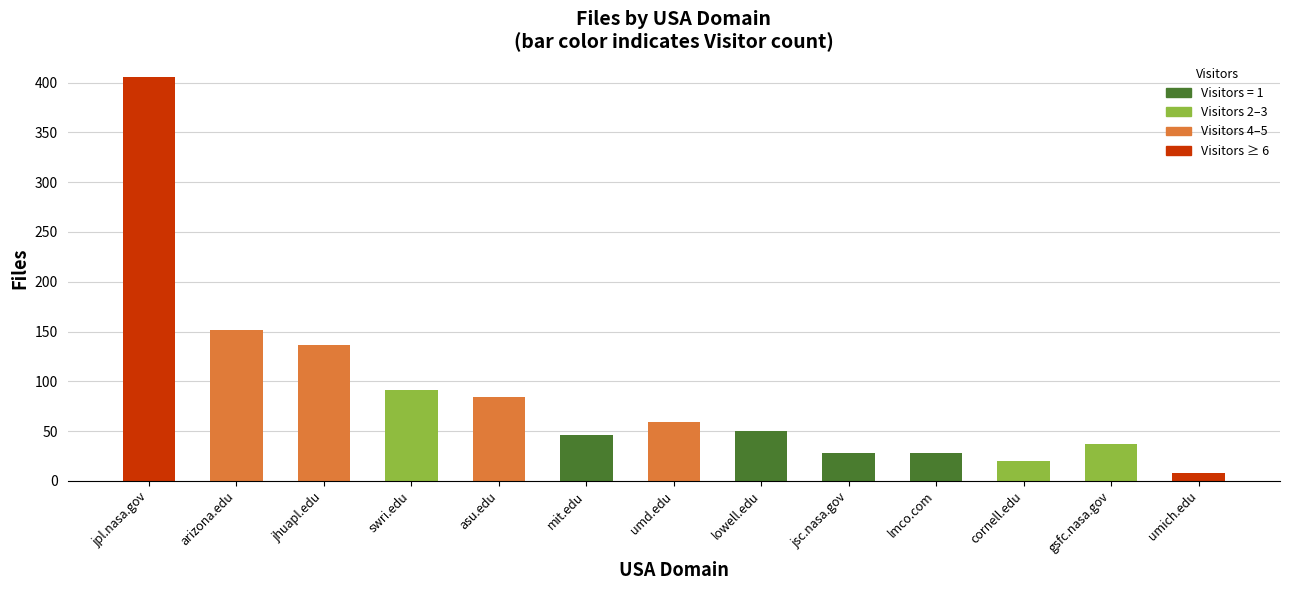

What is the change in value from swri.edu to umich.edu?

-83